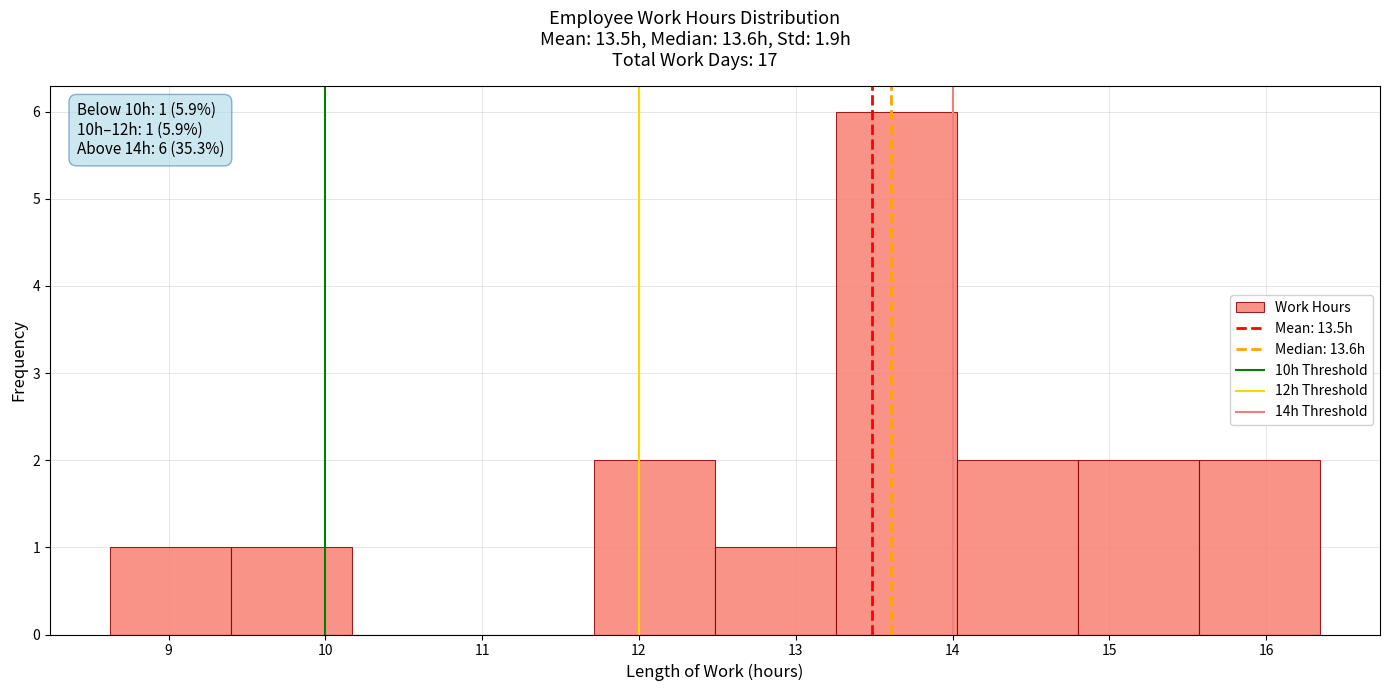

Which range on the x-axis has the tallest bar?

13.3 to 14.0